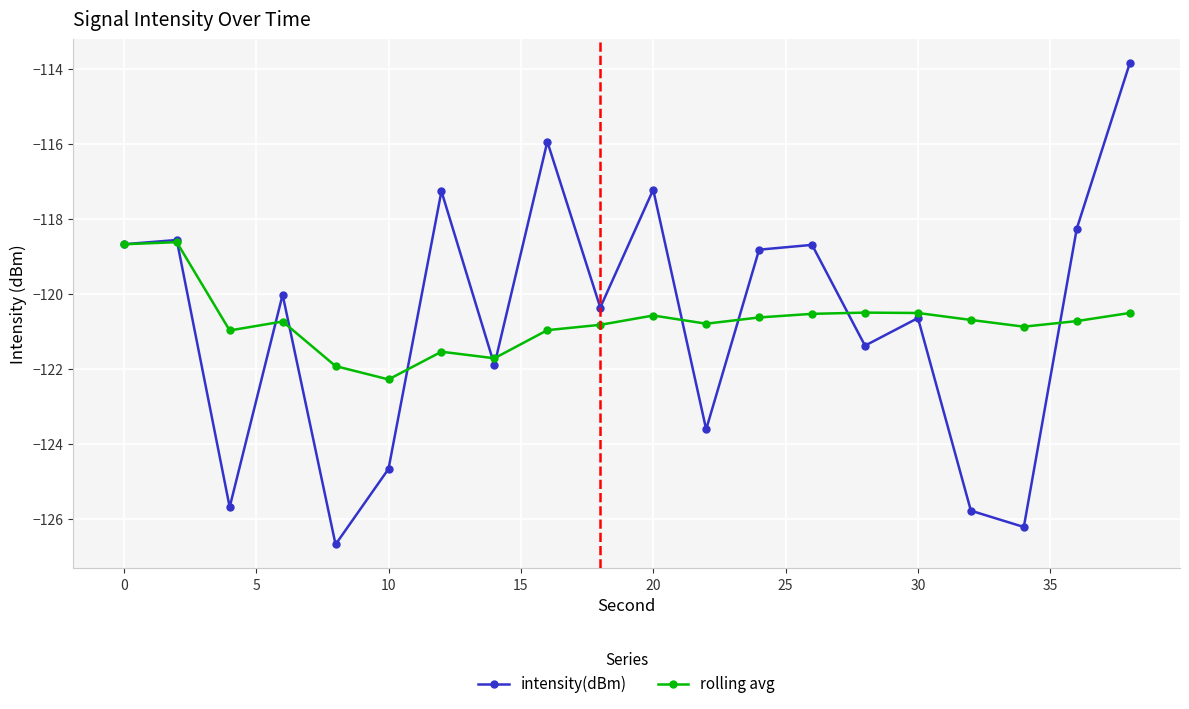

How many lines are shown in the chart?

2